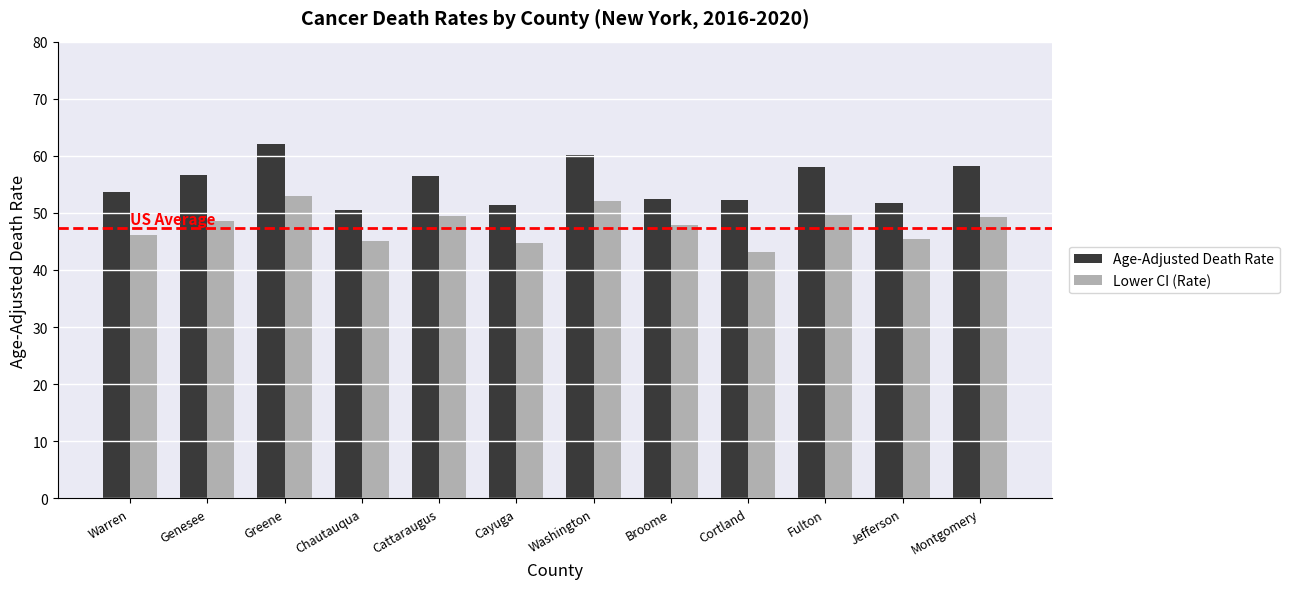

Read the Lower CI (Rate) value at Greene.

52.9